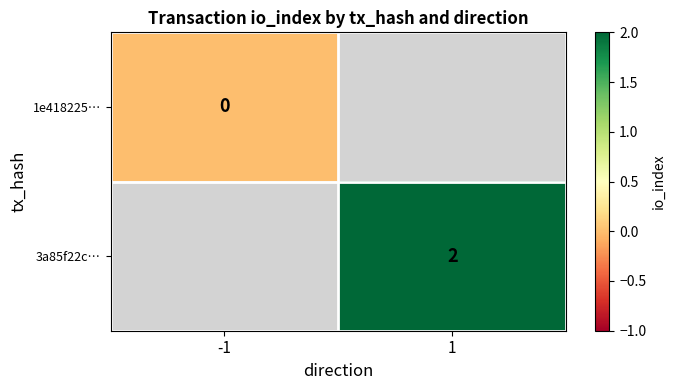

True or false: 3a85f22c… has a value of 1 at 1.

False